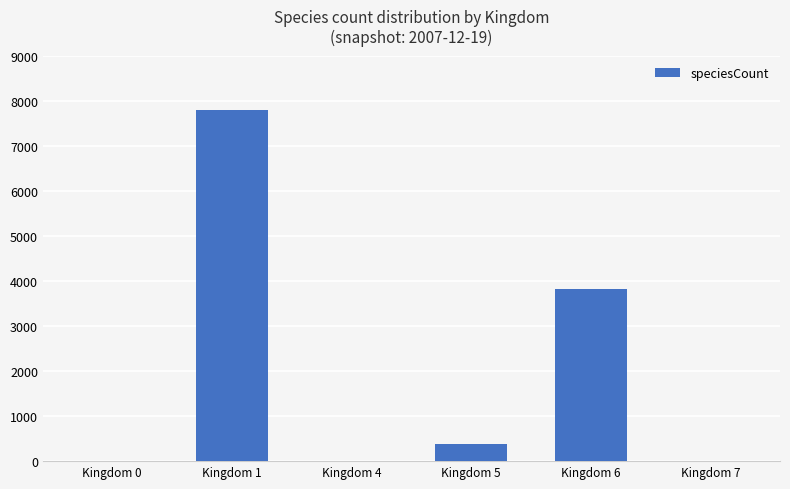

What is the change in value from Kingdom 4 to Kingdom 7?

+3